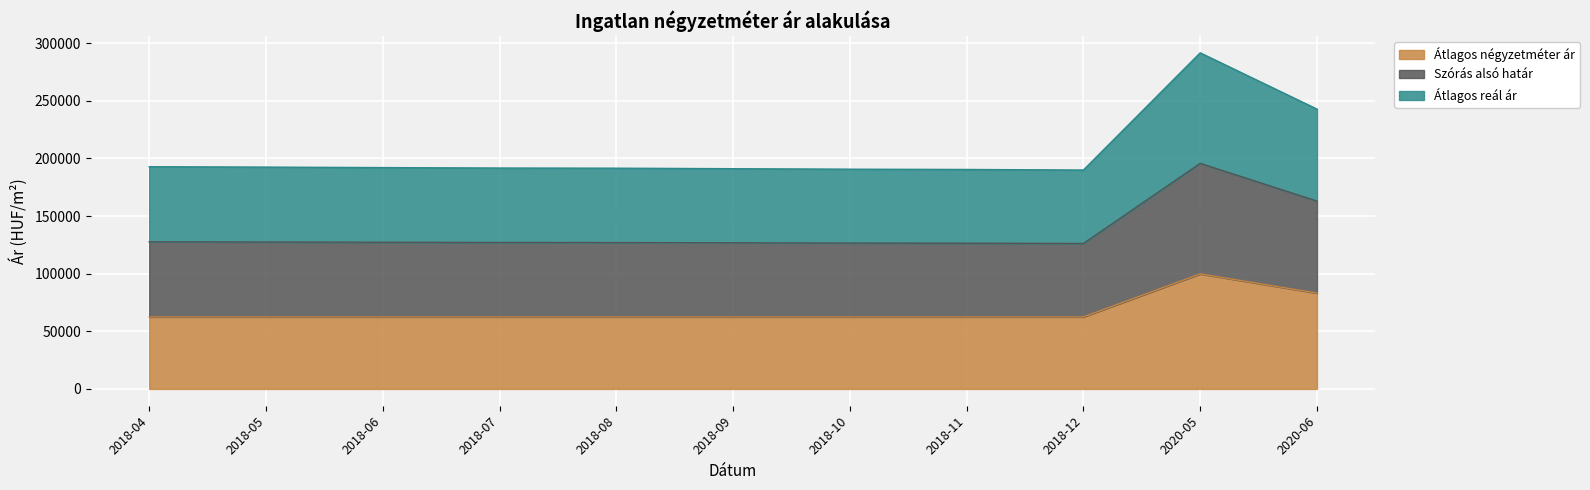

In Átlagos reál ár, how many points are lower than both neighbors (excluding endpoints)?

1